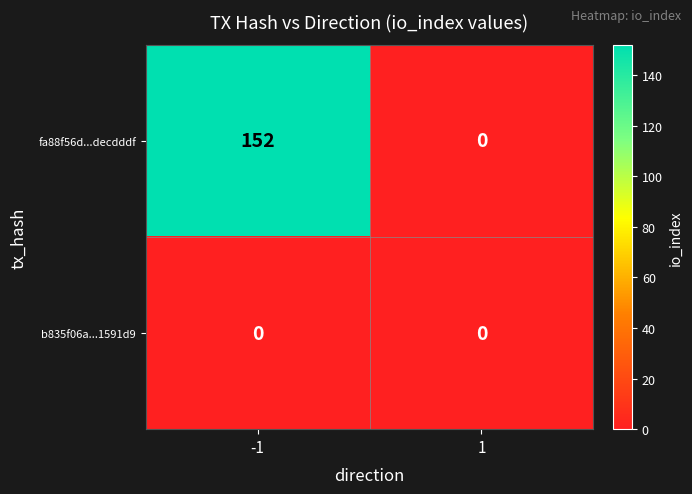

Reading left to right, transcribe all the data shown in this chart.

fa88f56d...decdddf: -1=152	1=0
b835f06a...1591d9: -1=0	1=0